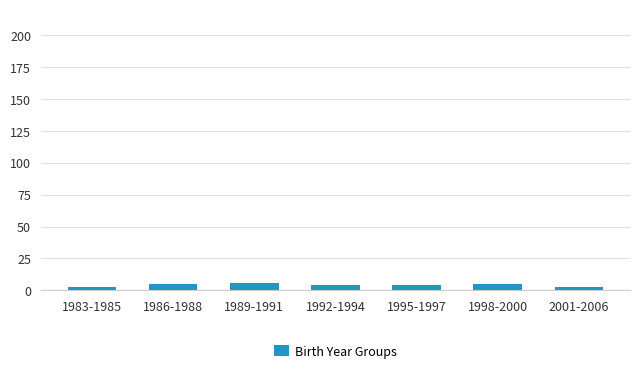

The chart shows a value of 6 at 1989-1991. True or false?

True